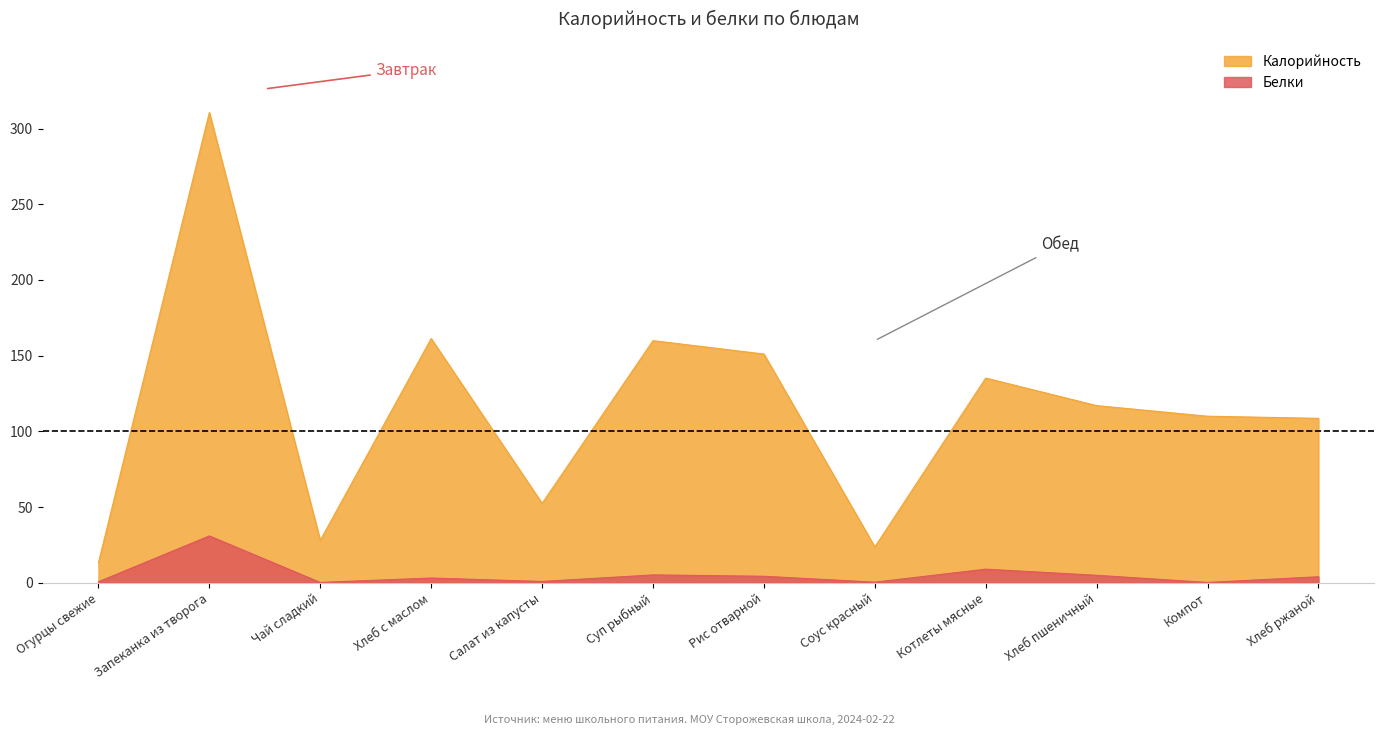

What is the value of the Белки point at the 1st from the left?

0.7